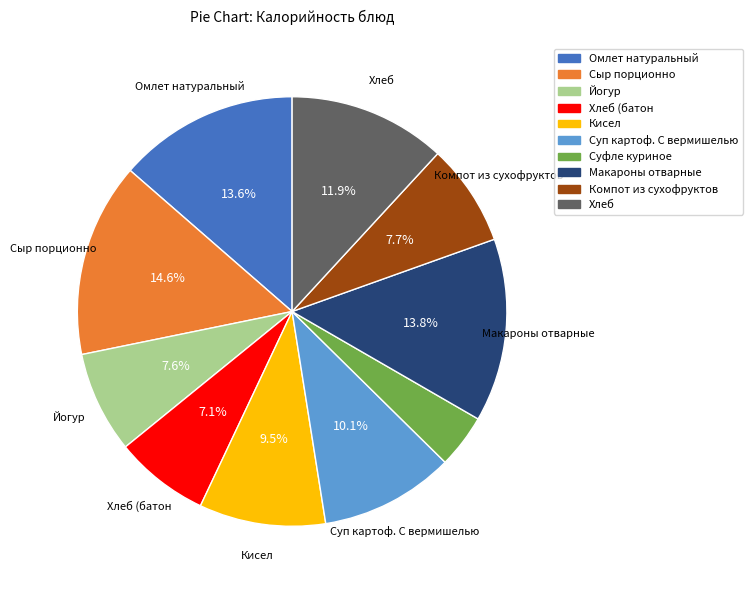

How many segments does this pie chart have?

10